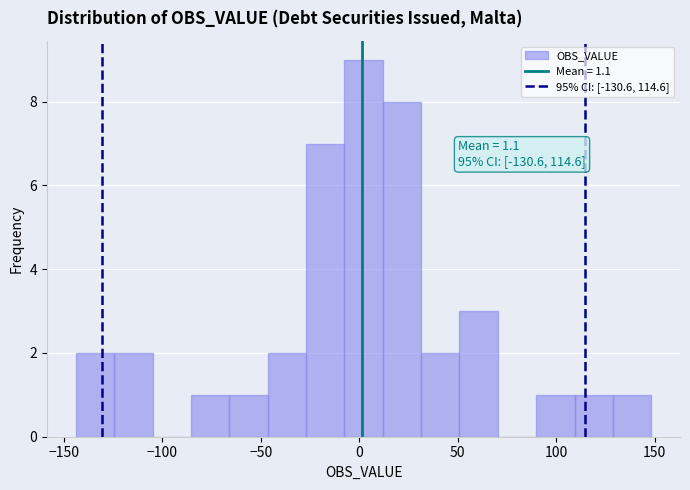

Read against the x-axis, roughly where is the centre of the tallest bar?

0